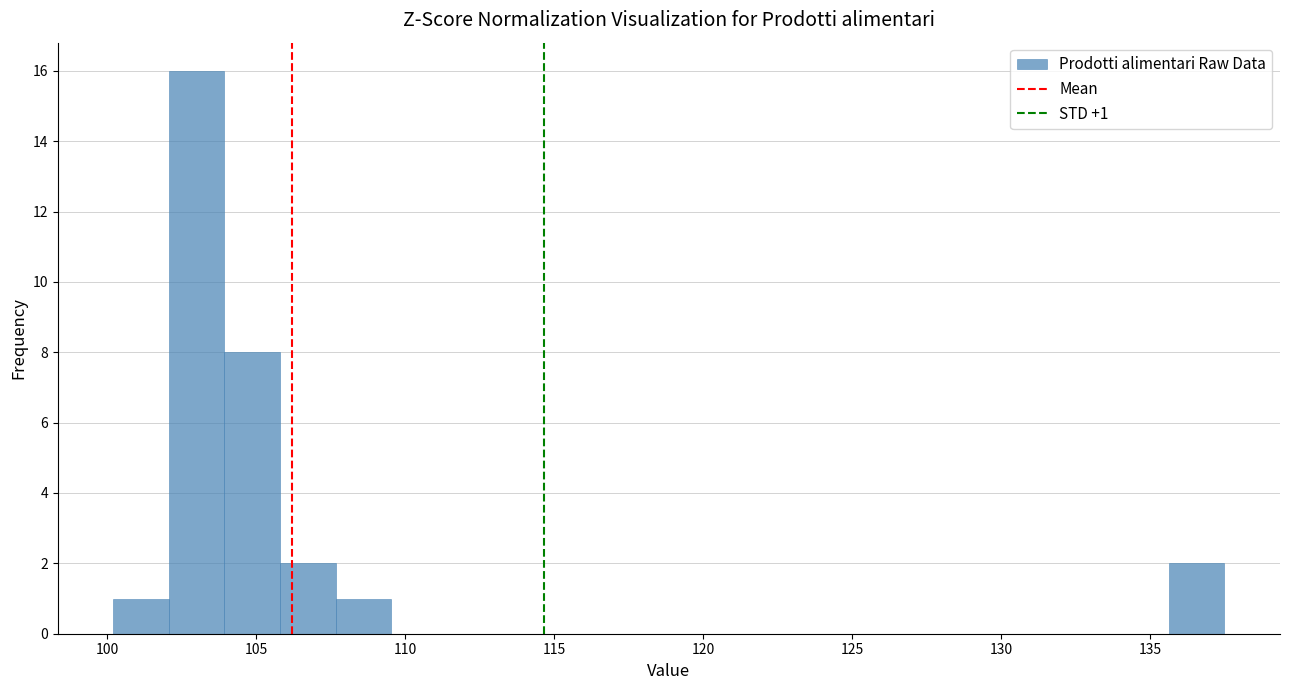

Around what value on the x-axis is the tallest bar? Give the approximate position of its centre, as read against the axis.

103.0